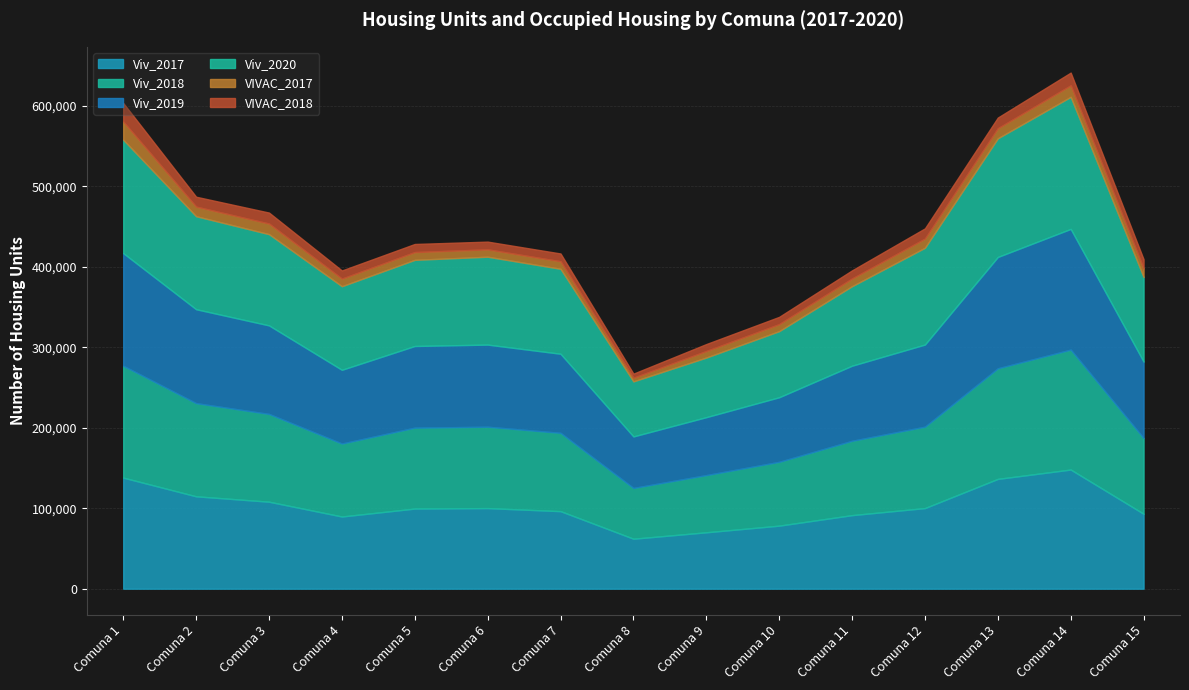

Read the Viv_2019 value at Comuna 11, to the nearest 50.

93350